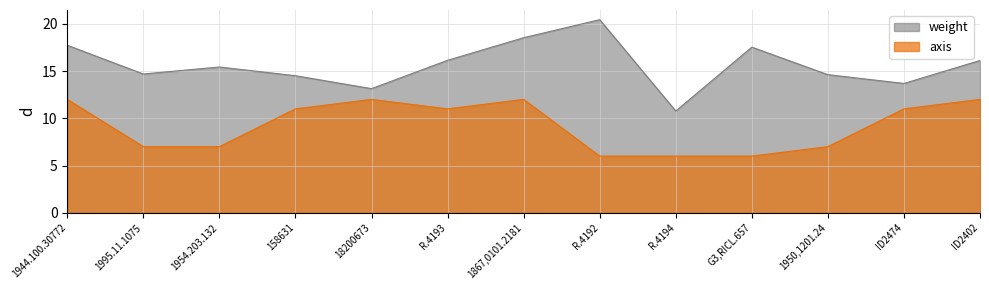

What are all the series names shown in the legend?

weight, axis